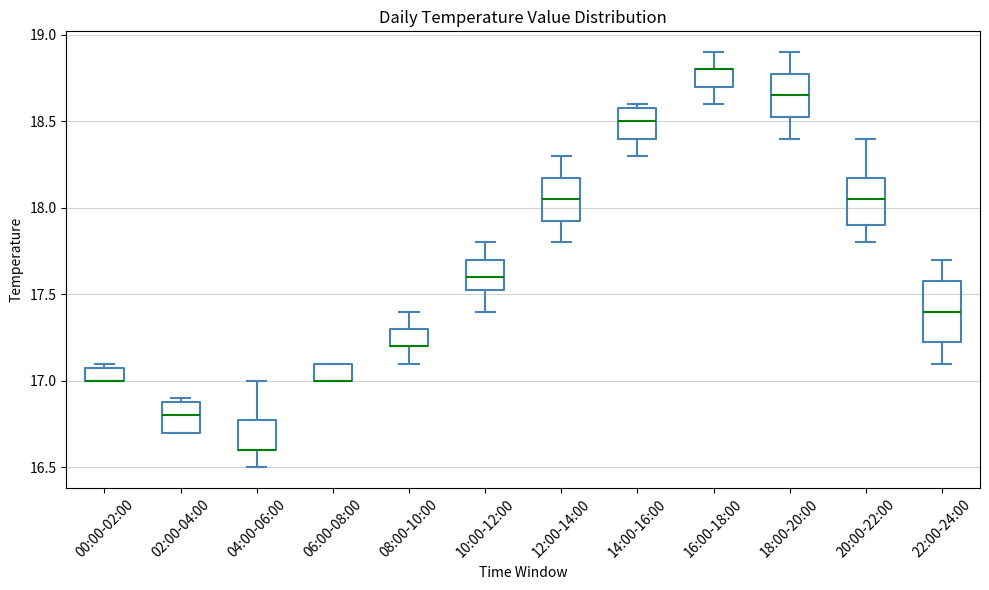

Reading left to right, transcribe this box plot: for each box, give where its median line is, the range the box spans, and where its two whiskers end, as read against the y-axis. The values are not printed on the chart, so give them approximately, as read against the axis.

00:00-02:00: median 17.00 (drawn on the box's lower edge), box 17.00 to 17.10, whiskers 17.00 to 17.10 (just above the box's upper edge)
02:00-04:00: median 16.80, box 16.70 to 16.90, whiskers 16.70 to 16.90 (just above the box's upper edge)
04:00-06:00: median 16.60 (drawn on the box's lower edge), box 16.60 to 16.80, whiskers 16.50 to 17.00
06:00-08:00: median 17.00 (drawn on the box's lower edge), box 17.00 to 17.10, whiskers 17.00 to 17.10
08:00-10:00: median 17.20 (drawn on the box's lower edge), box 17.20 to 17.30, whiskers 17.10 to 17.40
10:00-12:00: median 17.60, box 17.55 to 17.70, whiskers 17.40 to 17.80
12:00-14:00: median 18.05, box 17.95 to 18.20, whiskers 17.80 to 18.30
14:00-16:00: median 18.50, box 18.40 to 18.60, whiskers 18.30 to 18.60 (just above the box's upper edge)
16:00-18:00: median 18.80 (drawn on the box's upper edge), box 18.70 to 18.80, whiskers 18.60 to 18.90
18:00-20:00: median 18.65, box 18.55 to 18.80, whiskers 18.40 to 18.90
20:00-22:00: median 18.05, box 17.90 to 18.20, whiskers 17.80 to 18.40
22:00-24:00: median 17.40, box 17.25 to 17.60, whiskers 17.10 to 17.70